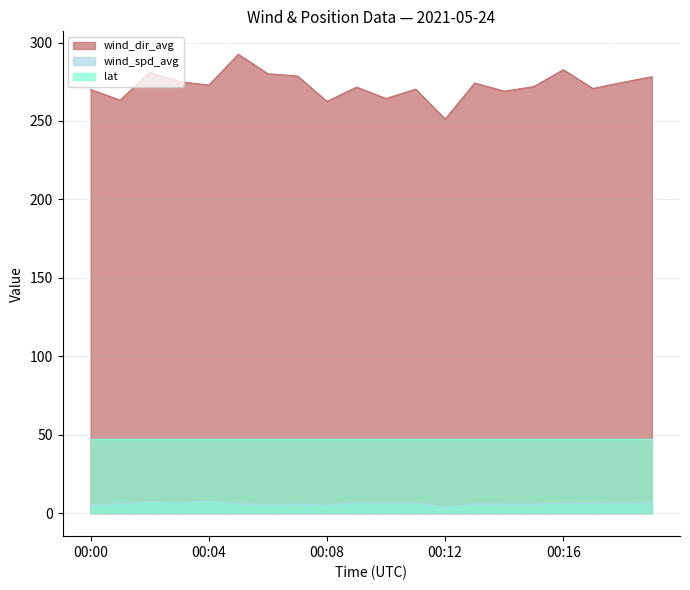

Read the wind_spd_avg value at 00:12.

3.9